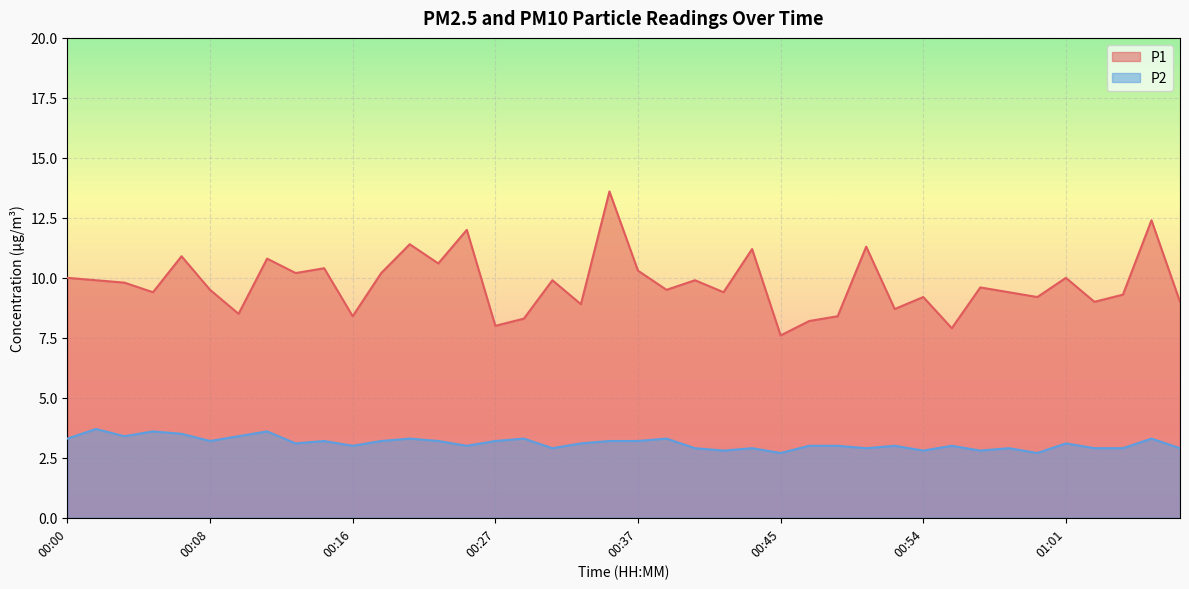

What is the spread (max minus min) of values at 00:40?

7.0